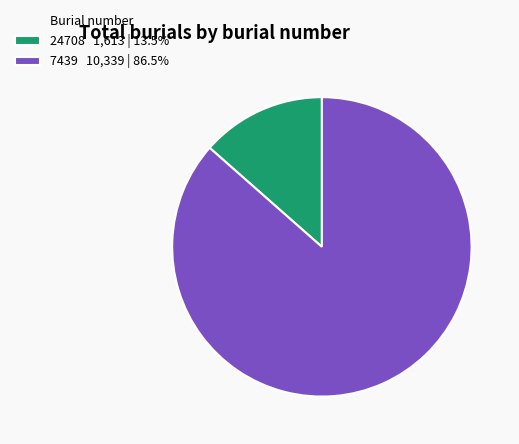

Approximately how many times larger is the value at 7439 10,339 | 86.5% compared to 24708 1,613 | 13.5%?

6.4